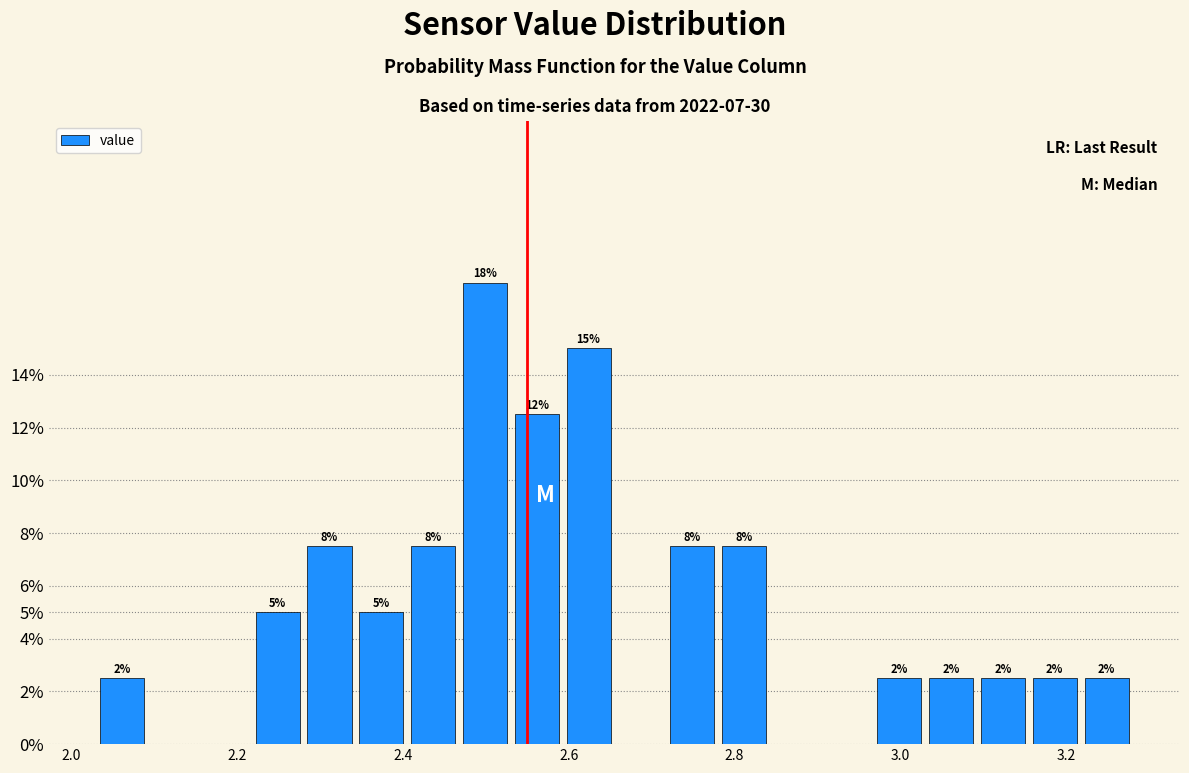

Read against the x-axis, roughly where is the centre of the tallest bar?

2.50